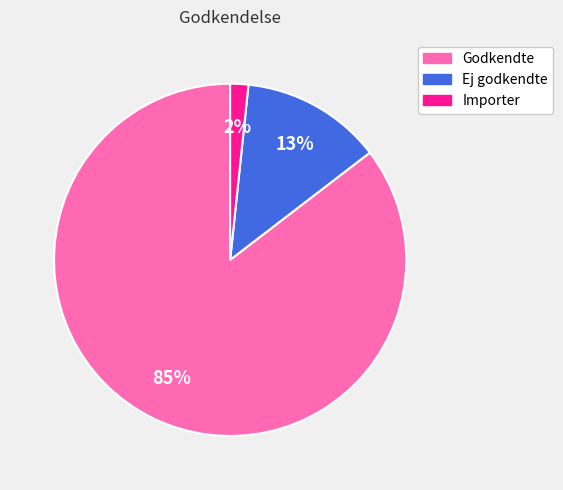

How many segments does this pie chart have?

3